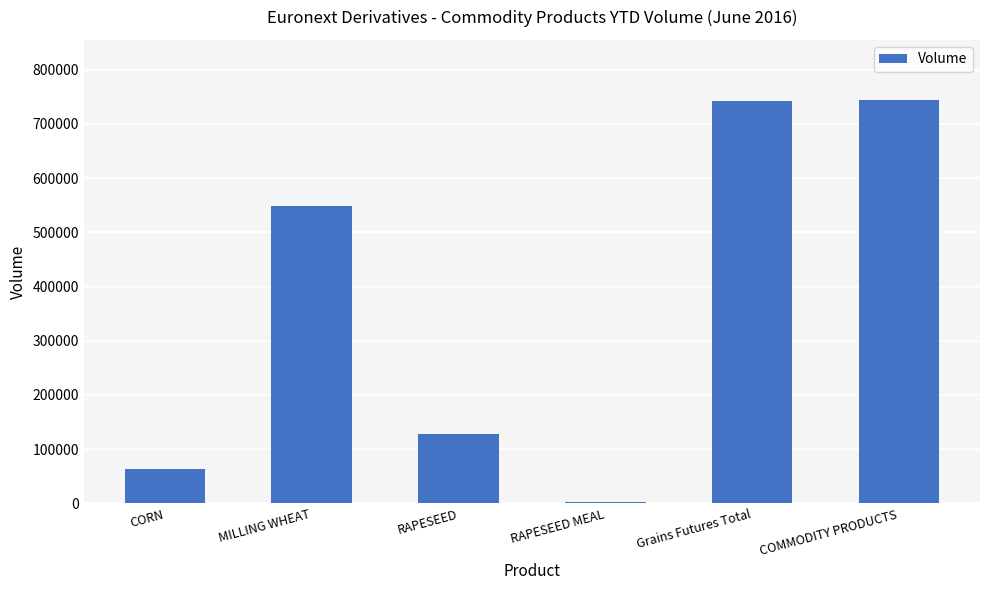

What is the change in value from RAPESEED MEAL to COMMODITY PRODUCTS?

+740244